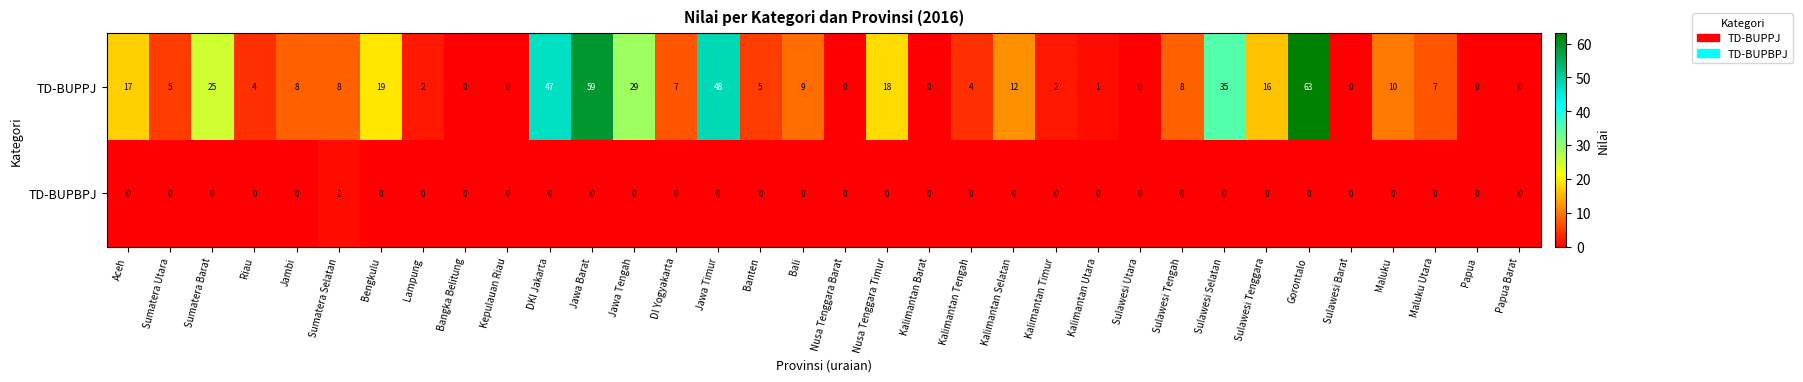

At which category is the sum across all series the highest?

Gorontalo